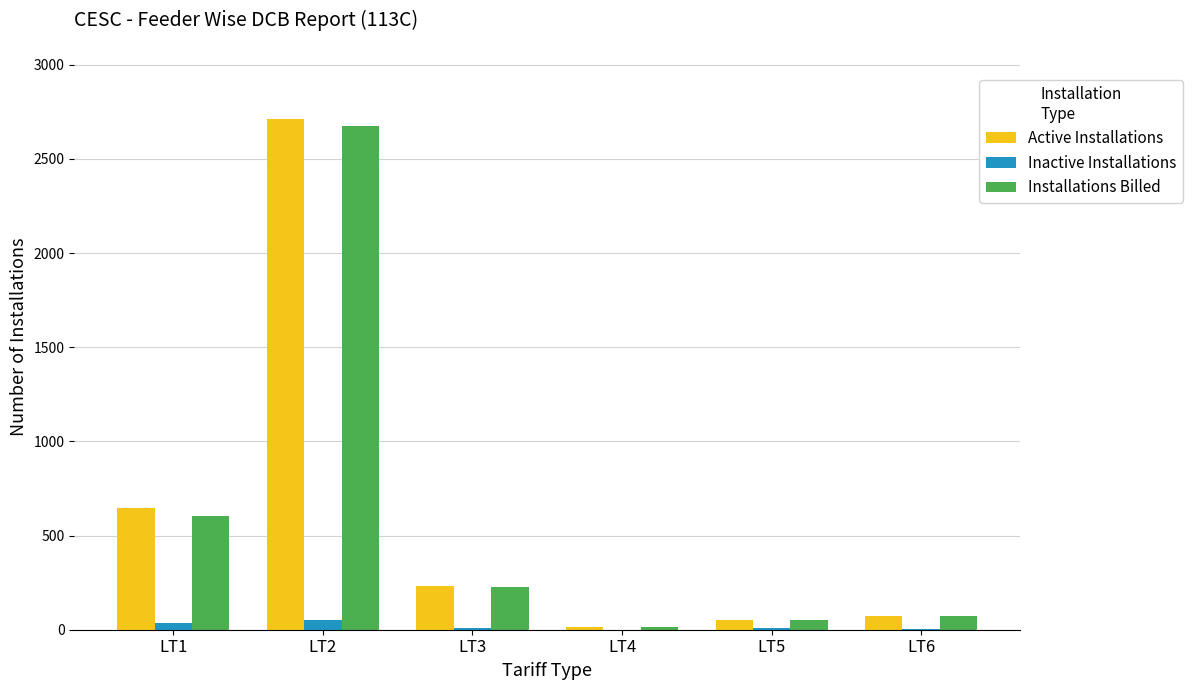

What is the total value across all series at LT5?

108